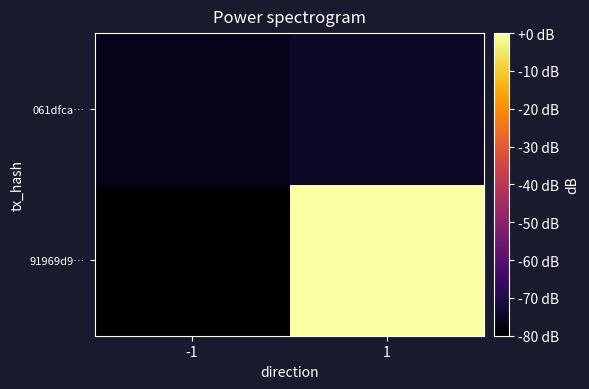

What is the minimum value shown in the chart?

-80.0